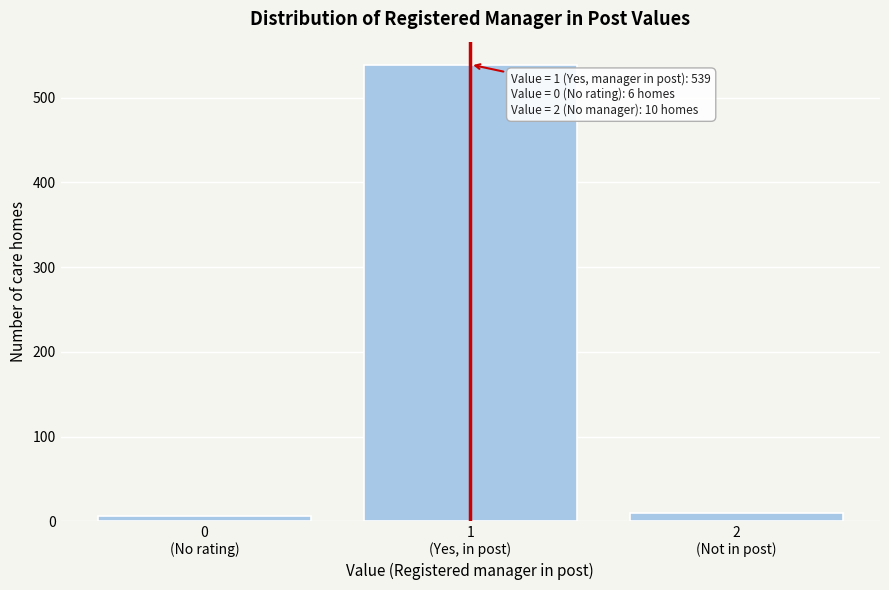

Reading left to right, transcribe all the data shown in this chart.

6	539	10